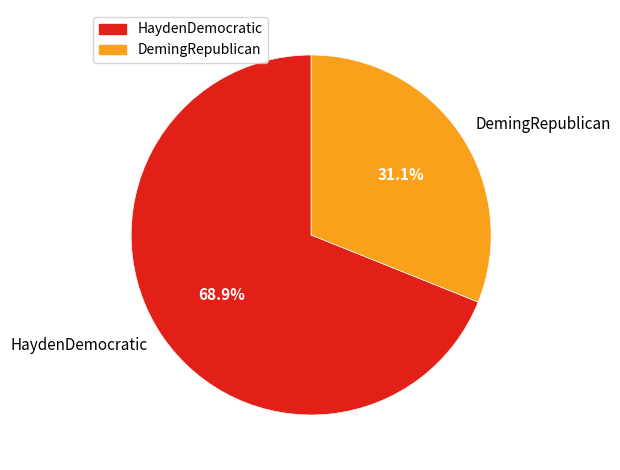

Rank the categories by value from lowest to highest.

DemingRepublican, HaydenDemocratic